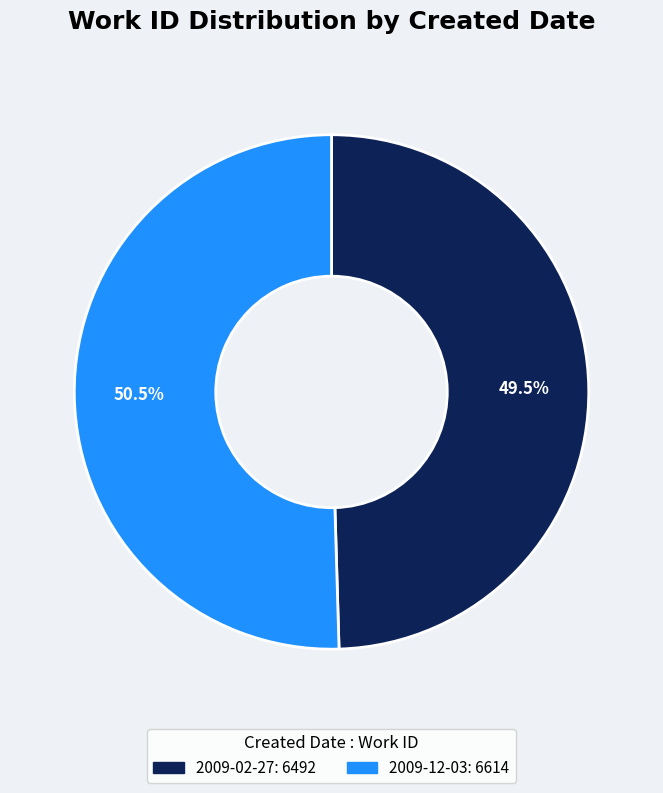

Is 2009-02-27 the majority of the pie?

No